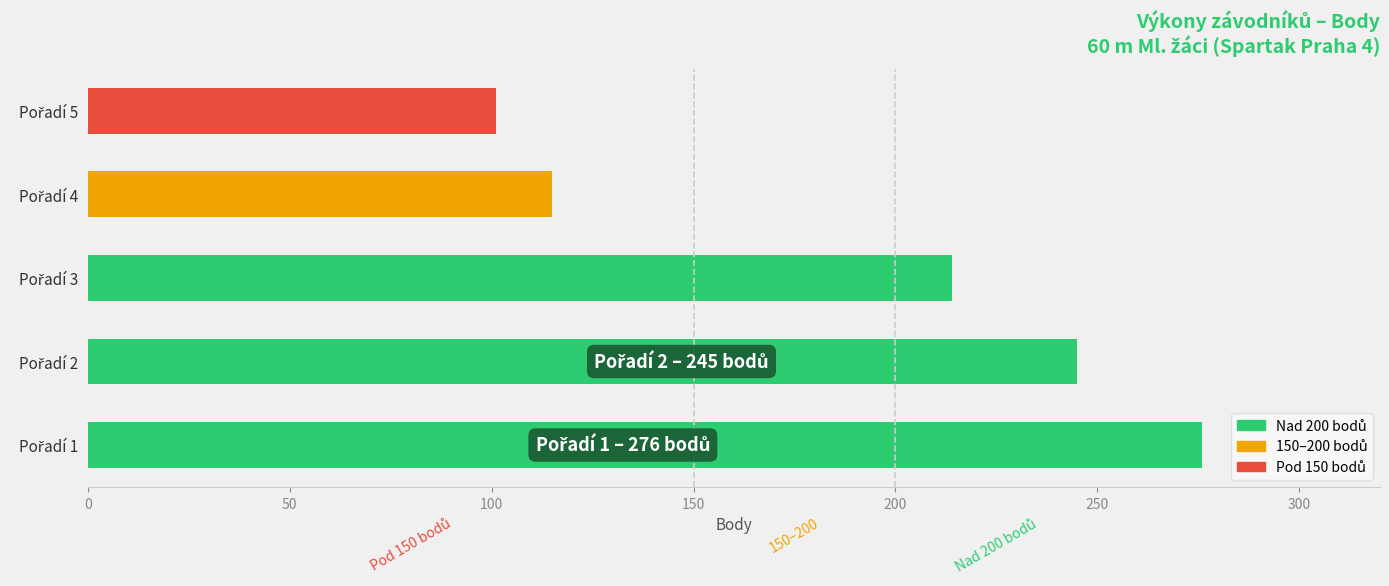

Reading bottom to top, what are all the values shown in this chart?

276	245	214	115	101